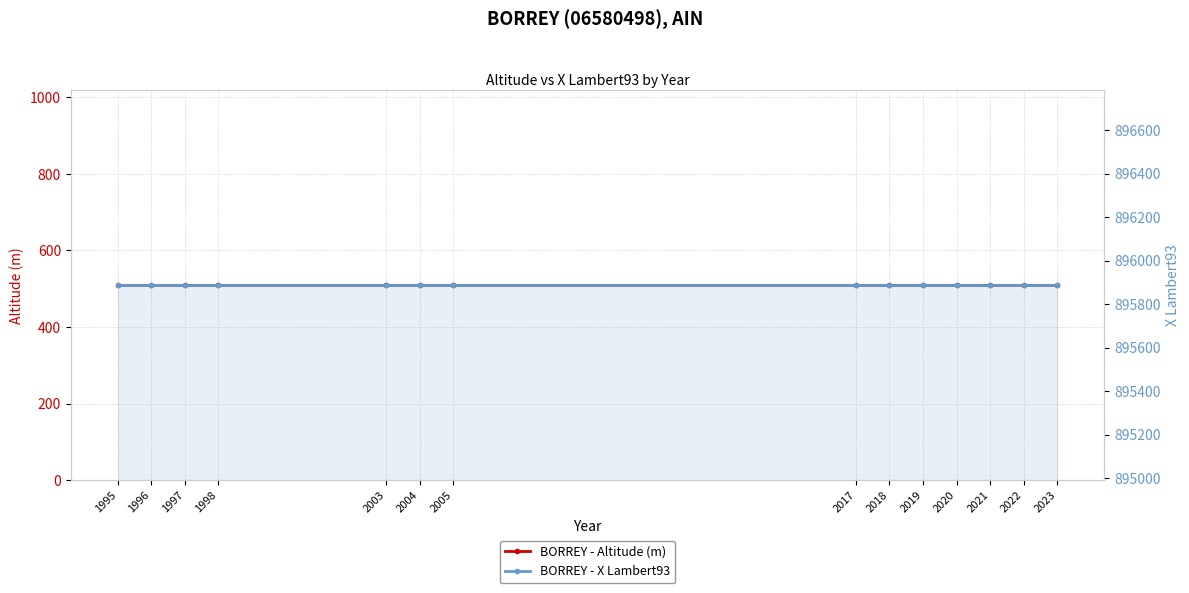

How many lines are shown in the chart?

2